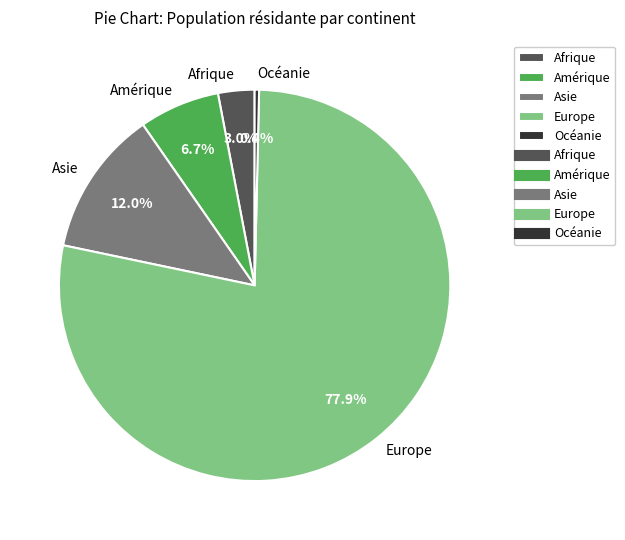

The Afrique slice represents 3% of the pie. True or false?

True